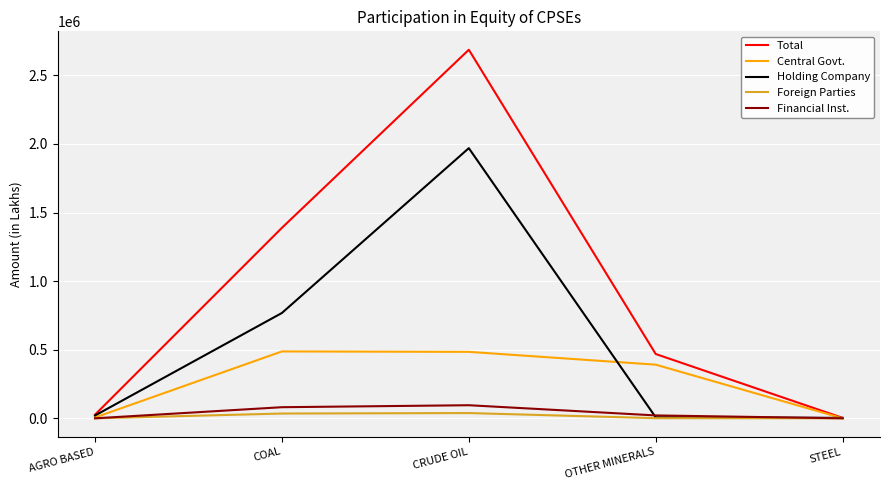

Which series has the largest total across all categories?

Total